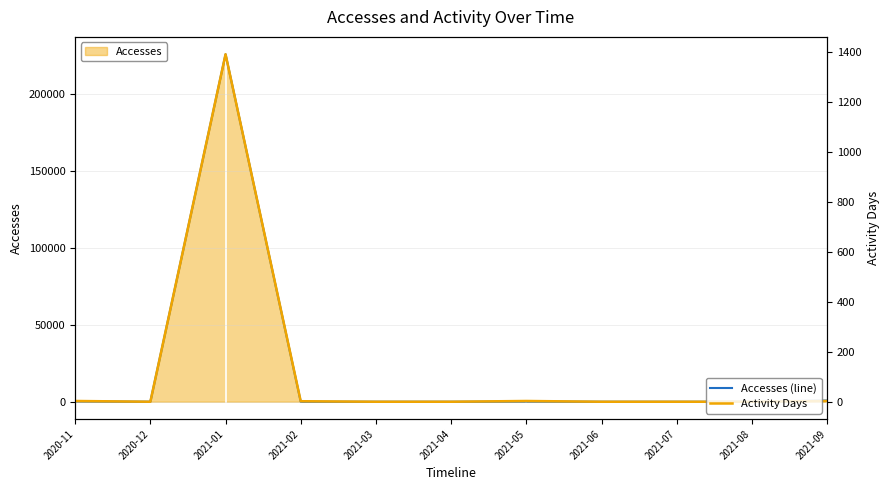

How many values in Activity Days are above zero?

5